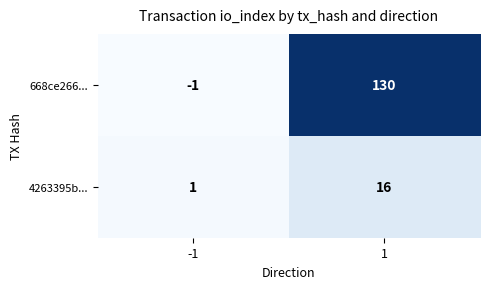

How many data points does each series have?

2